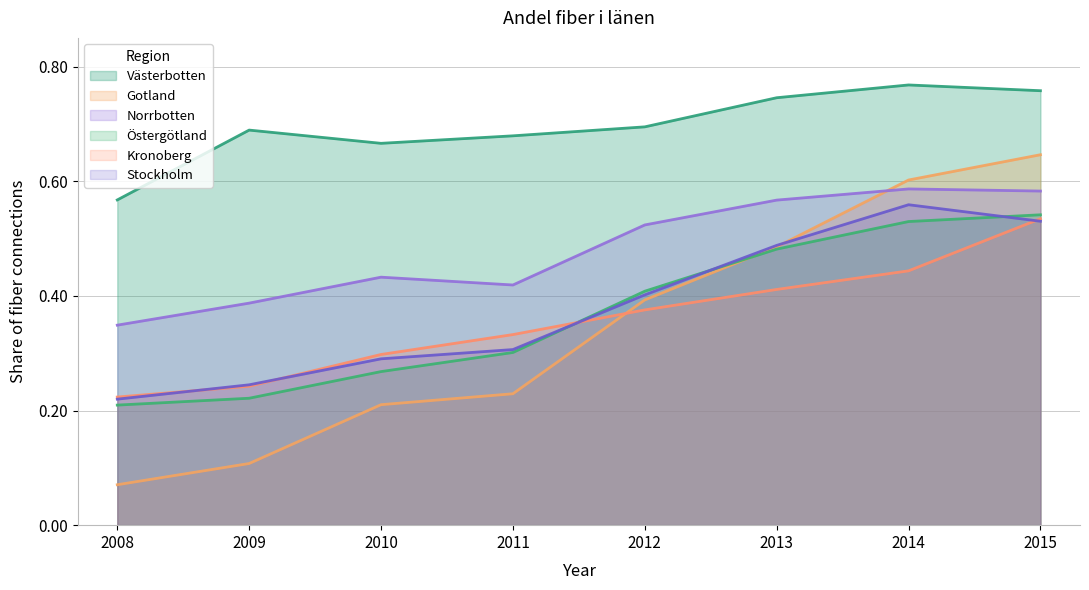

True or false: Västerbotten has more than 1 interior local peaks.

True